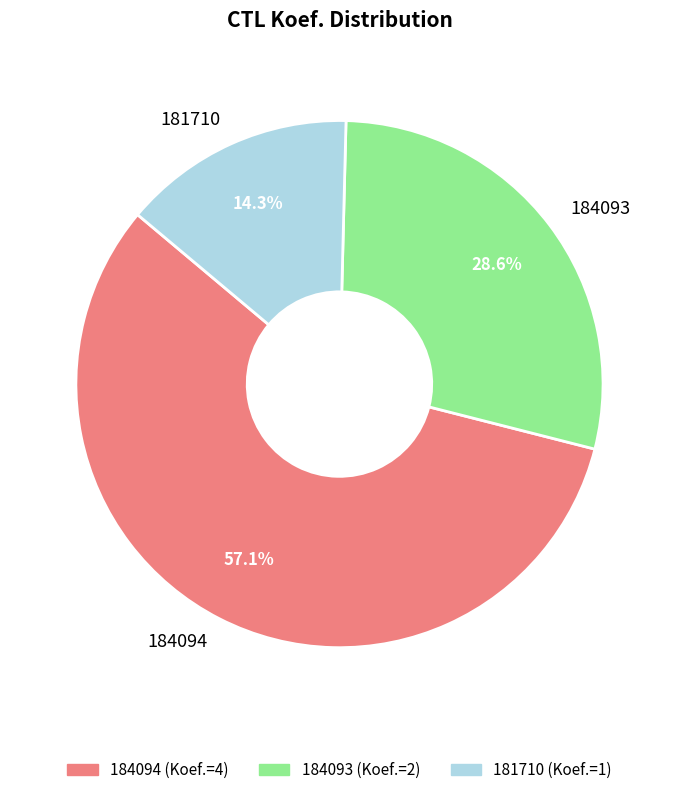

To the nearest percent, what is the difference between the 181710 and 184093 slice percentages?

14%